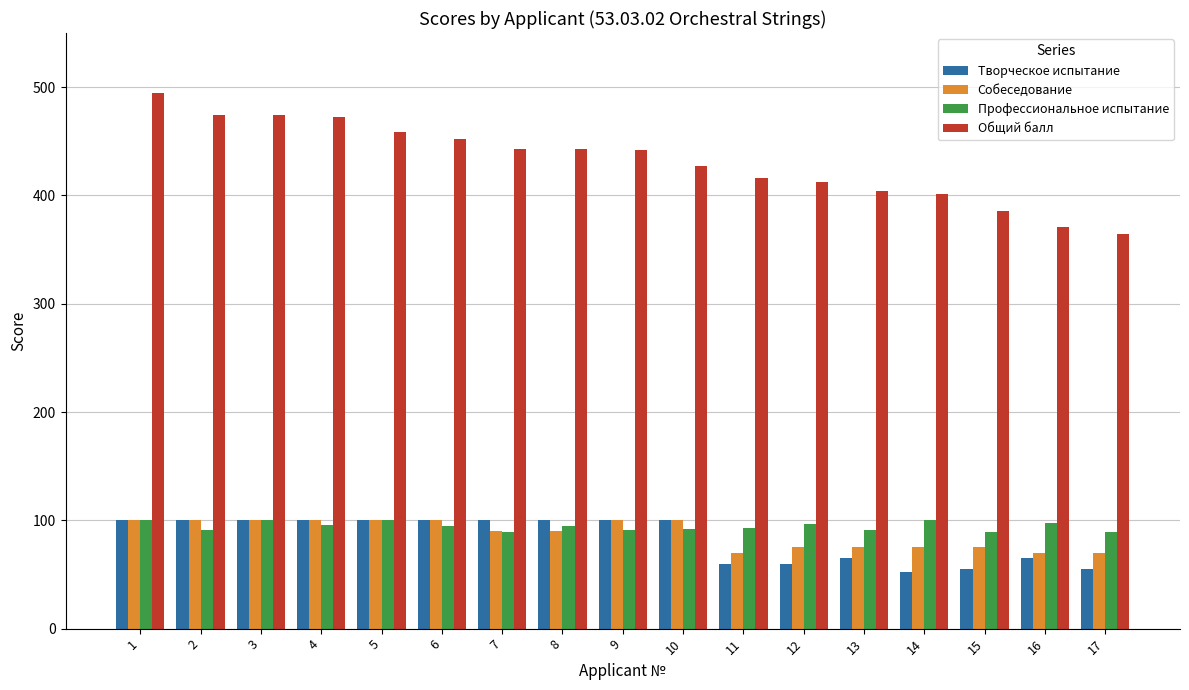

What are all the series names shown in the legend?

Творческое испытание, Собеседование, Профессиональное испытание, Общий балл